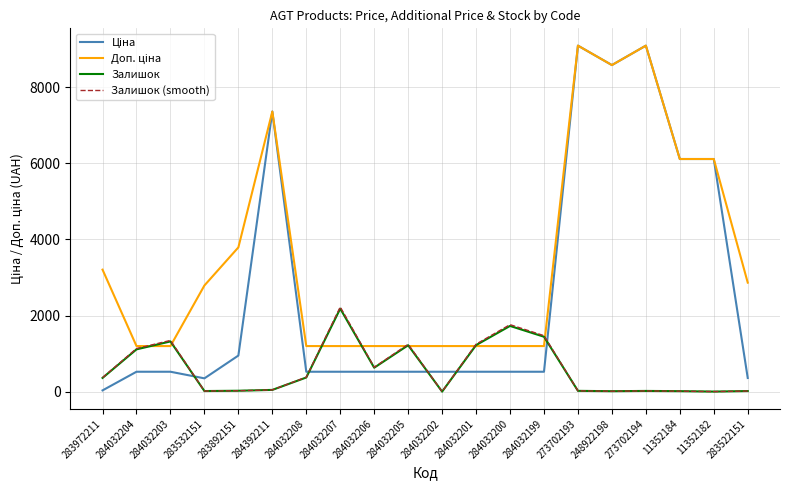

What is the total value across all series at 284032202?

1719.2